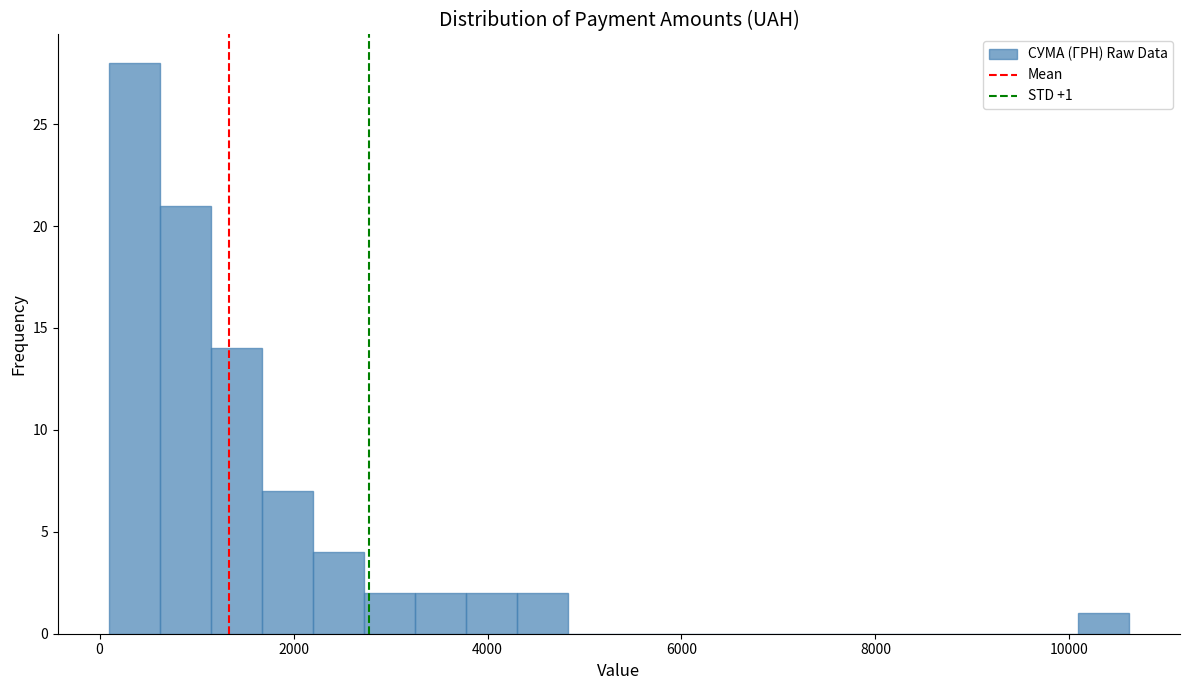

Read against the x-axis, roughly where is the centre of the tallest bar?

400